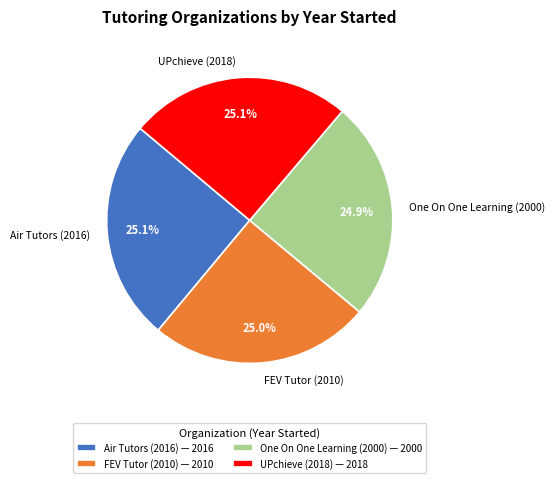

What percentage is the Air Tutors (2016) slice, to the nearest percent?

25%